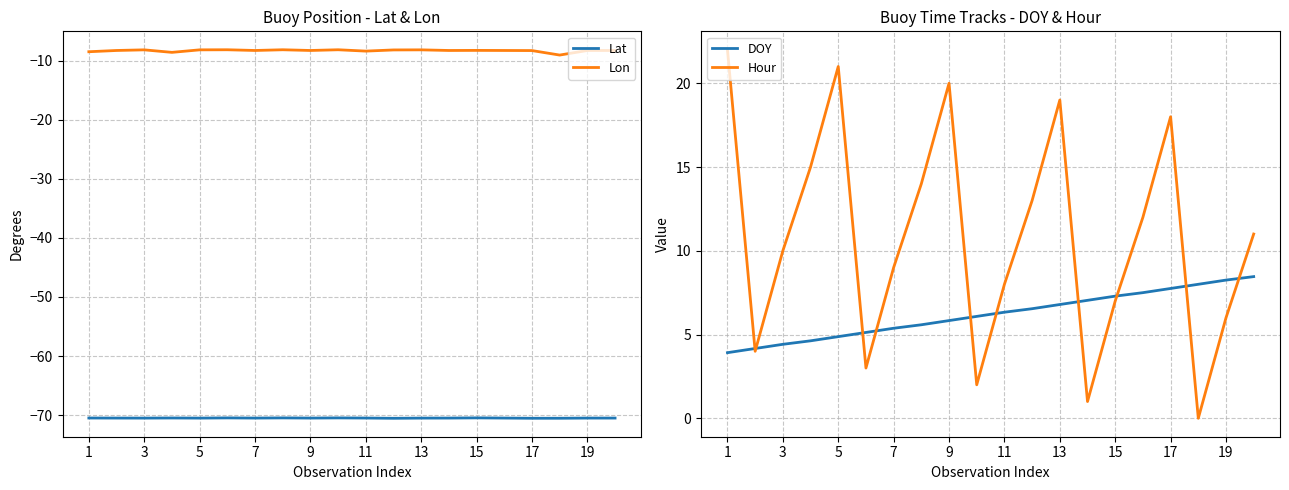

What is the average value of the DOY series?

6.2